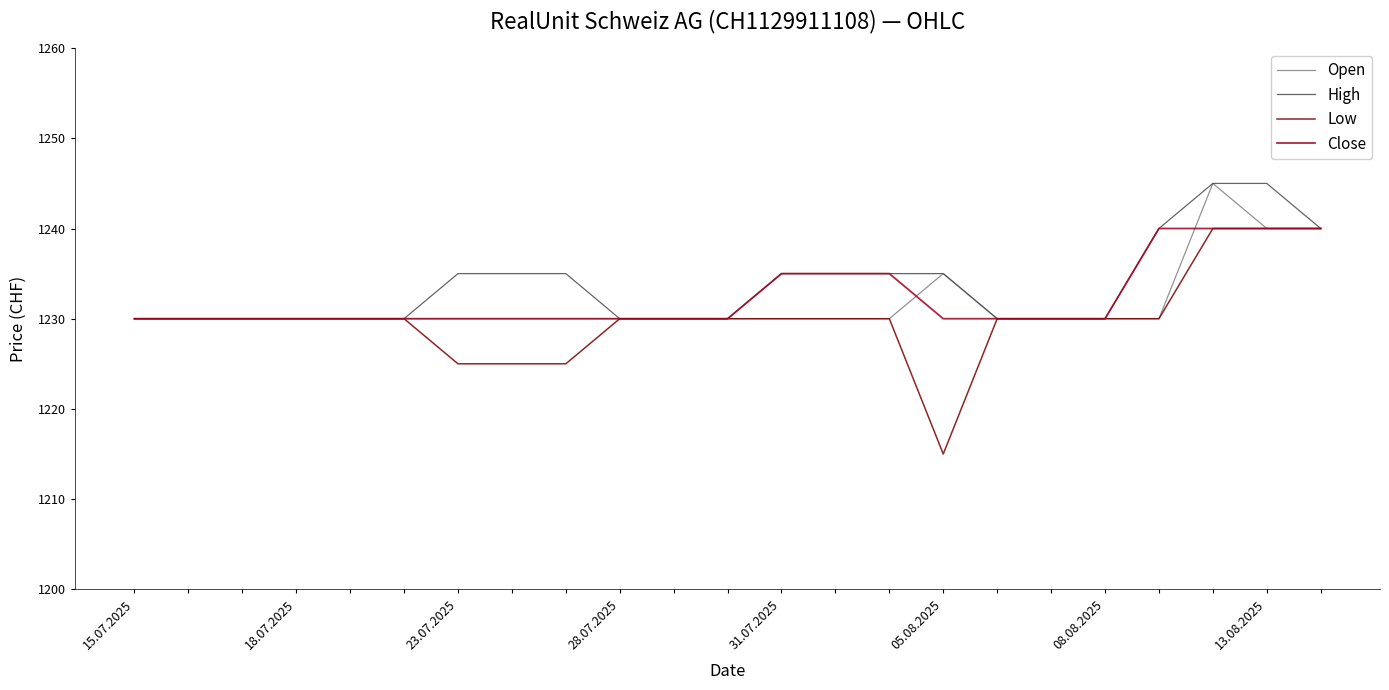

Which series has the widest spread of values?

Low